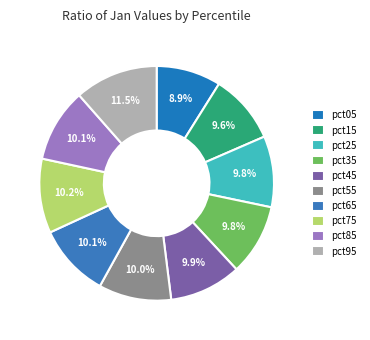

How many segments does this pie chart have?

10